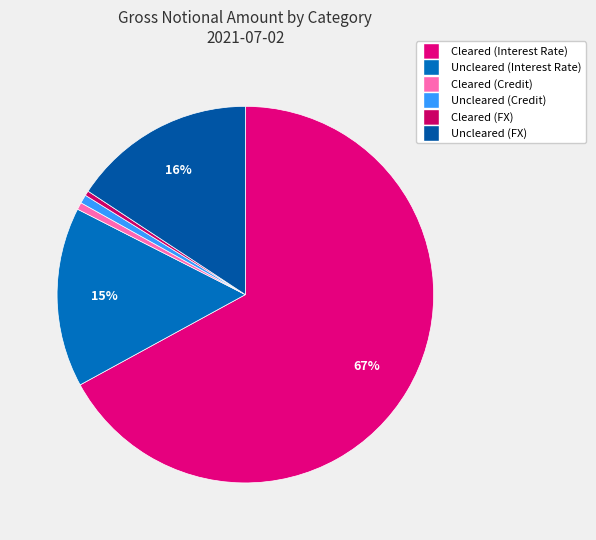

How many segments does this pie chart have?

6